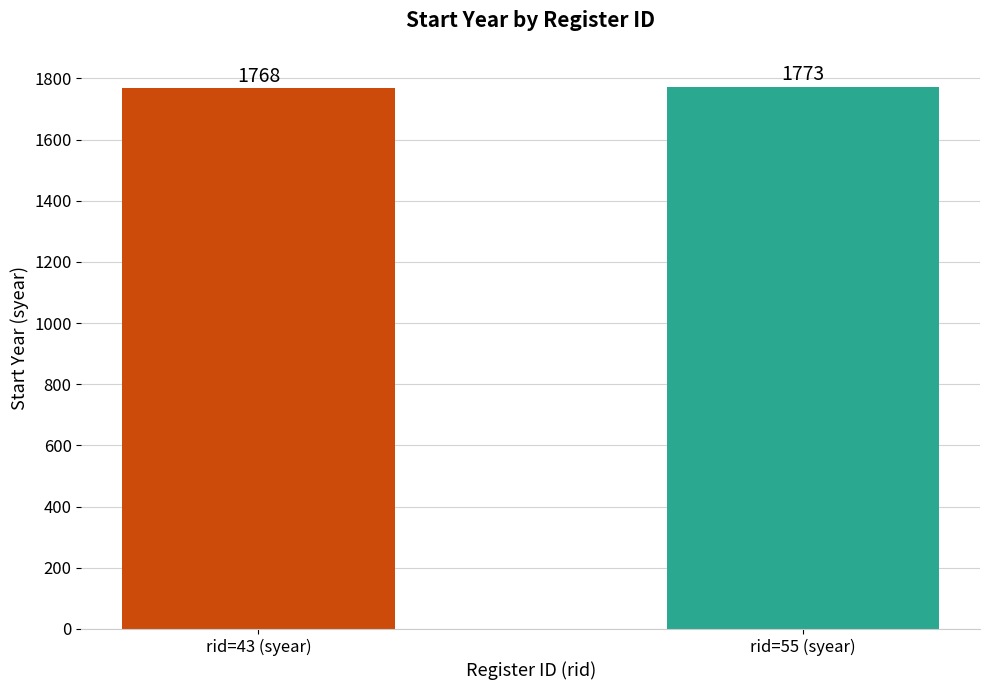

Rank the categories by value from highest to lowest.

rid=55 (syear), rid=43 (syear)